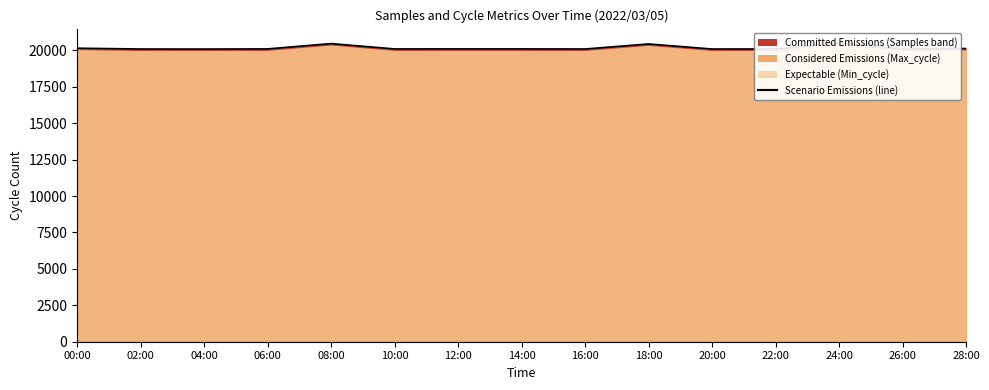

How many points are lower than both their immediate neighbors (excluding endpoints)?

5